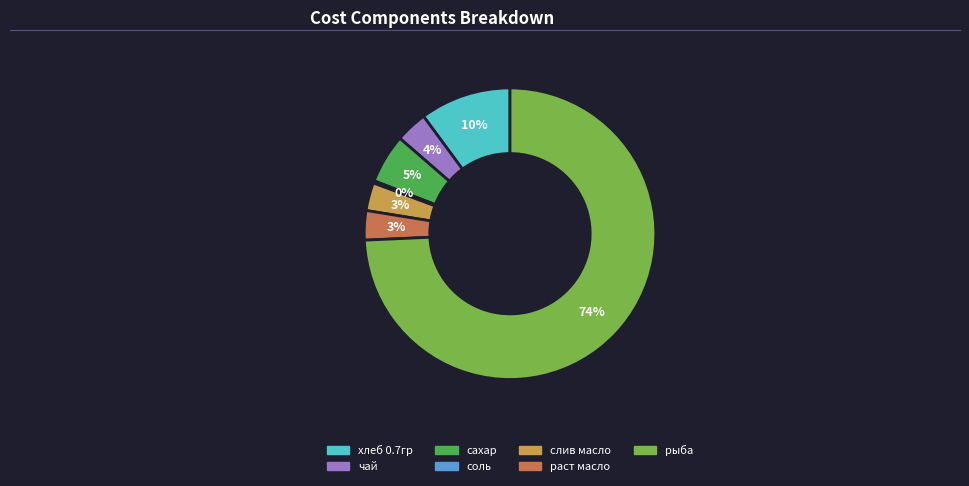

Which slice is the largest?

рыба